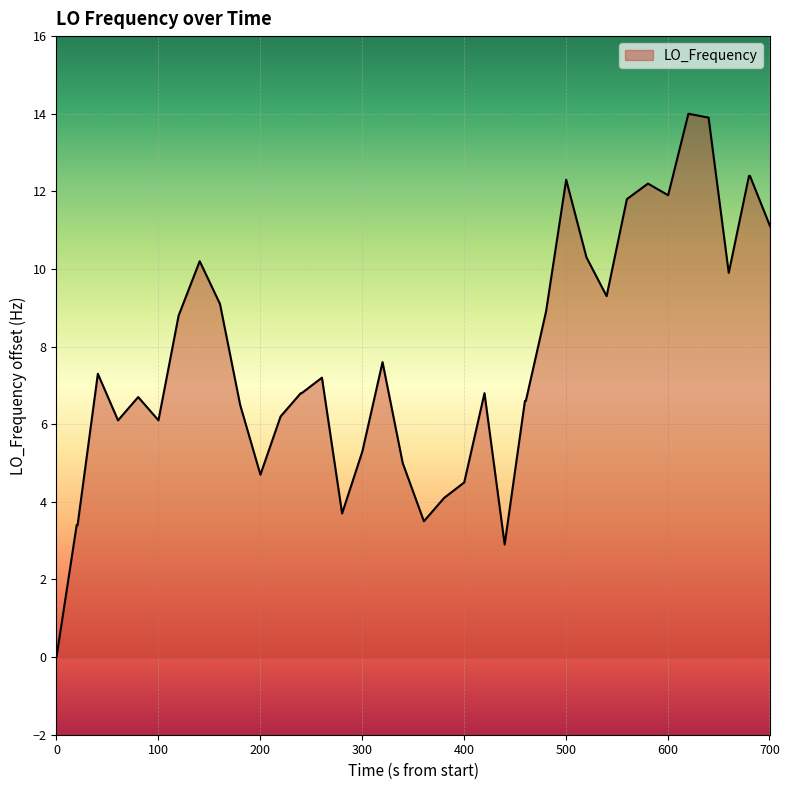

What is the difference between the maximum and minimum values?

14.0